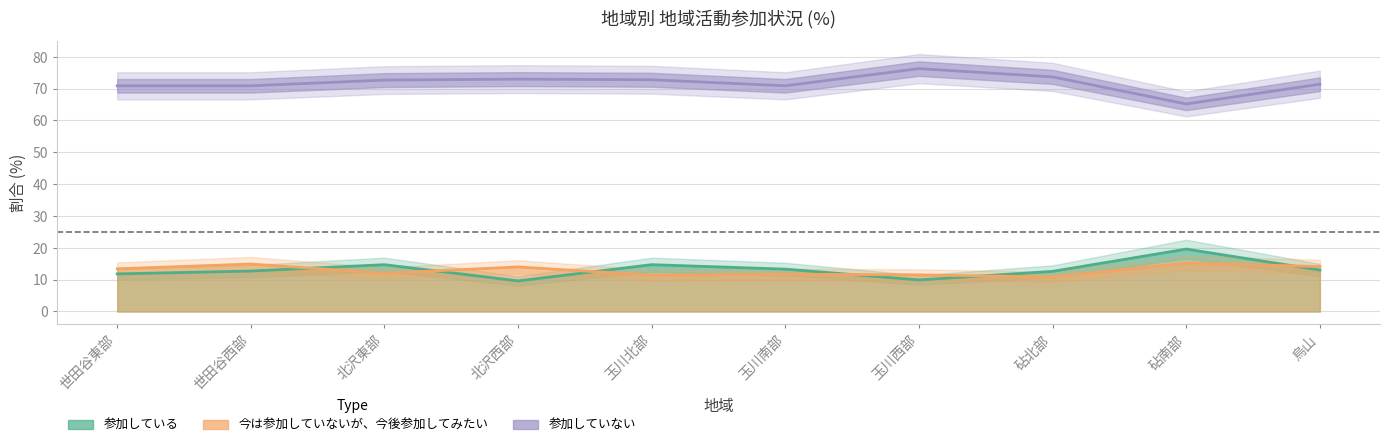

Between 玉川西部 and 砧北部, which series saw the biggest shift?

参加している